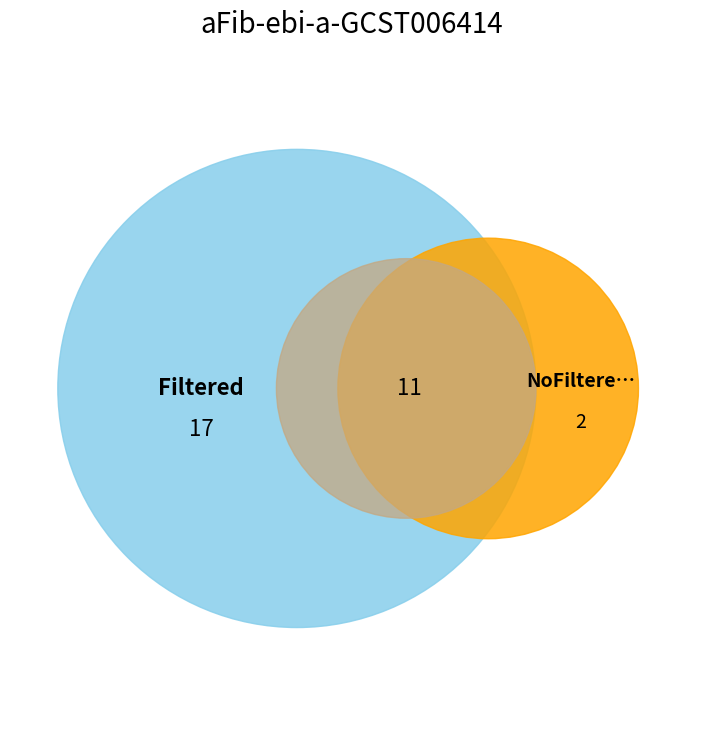

Is it true that pct55 is 20% of the pie?

False